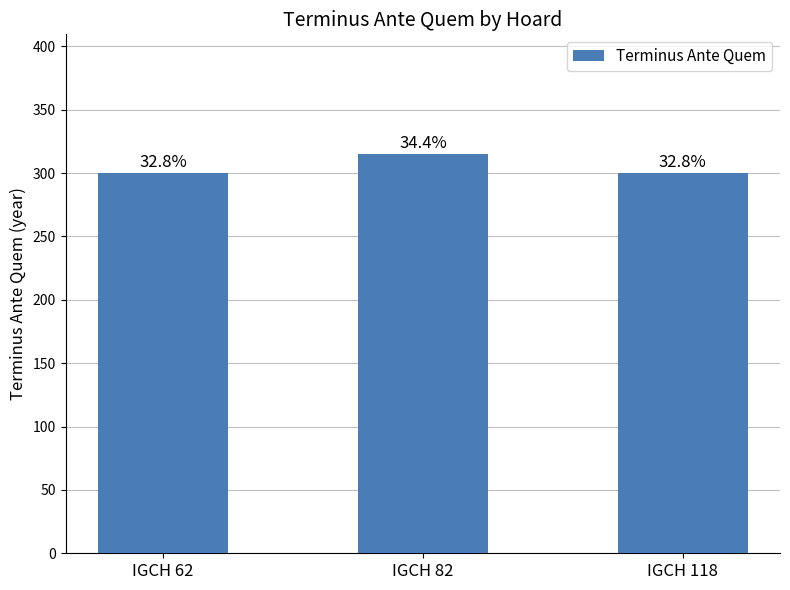

Does the chart contain any negative values?

No